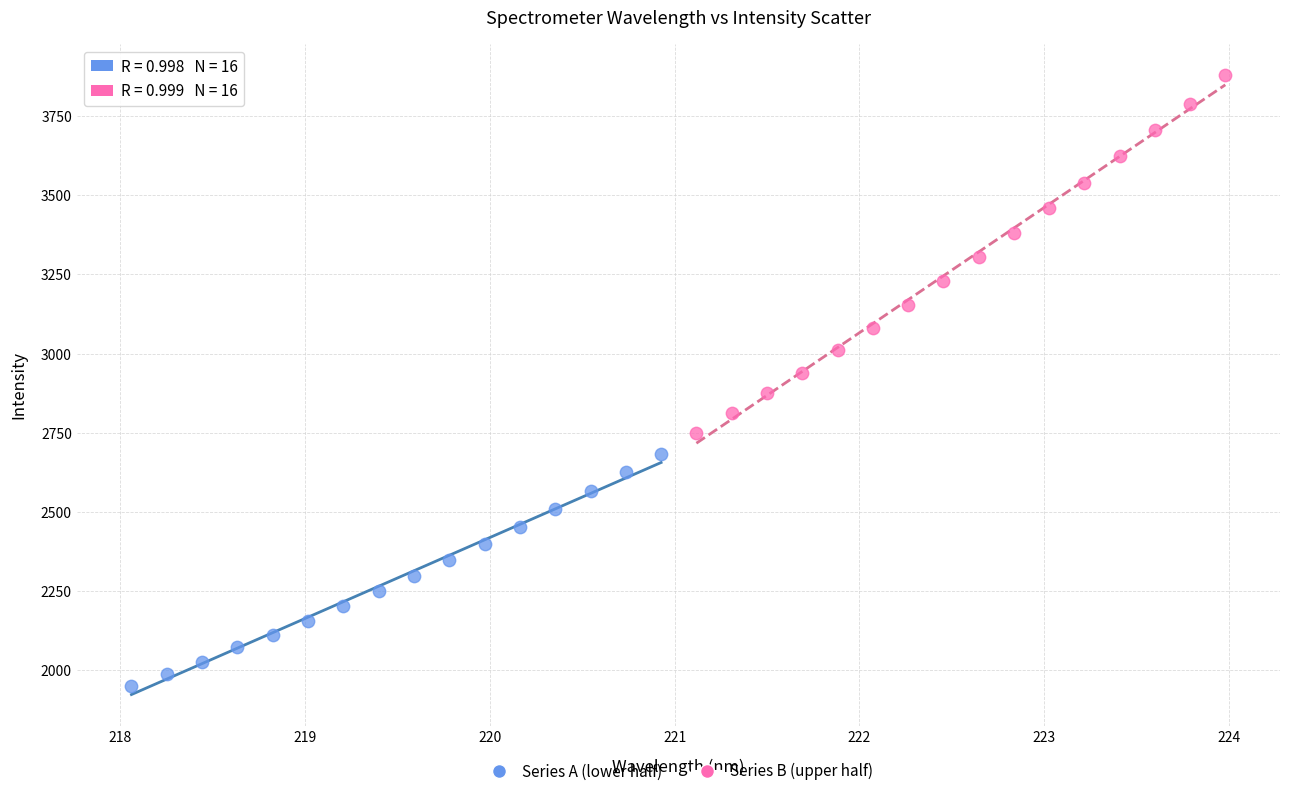

Which series contains the lowest Y value?

Series A (lower half)